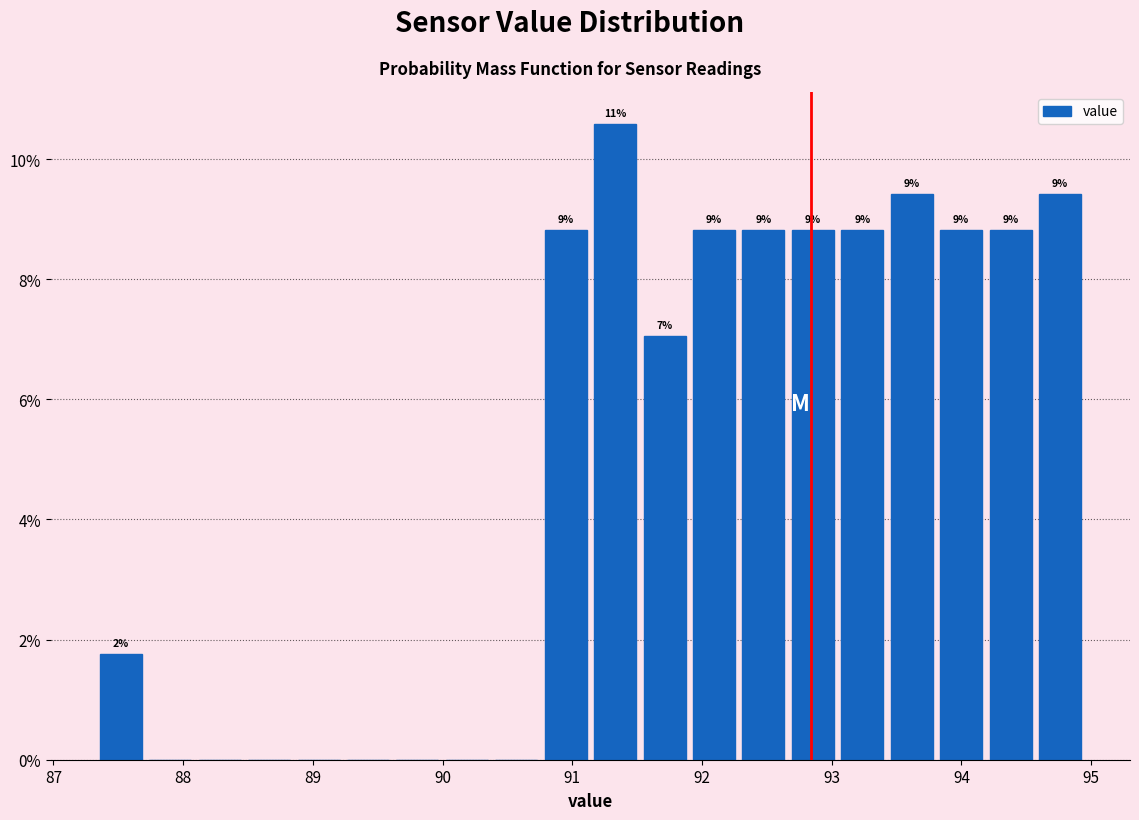

Around what value on the x-axis is the tallest bar? Give the approximate position of its centre, as read against the axis.

91.3